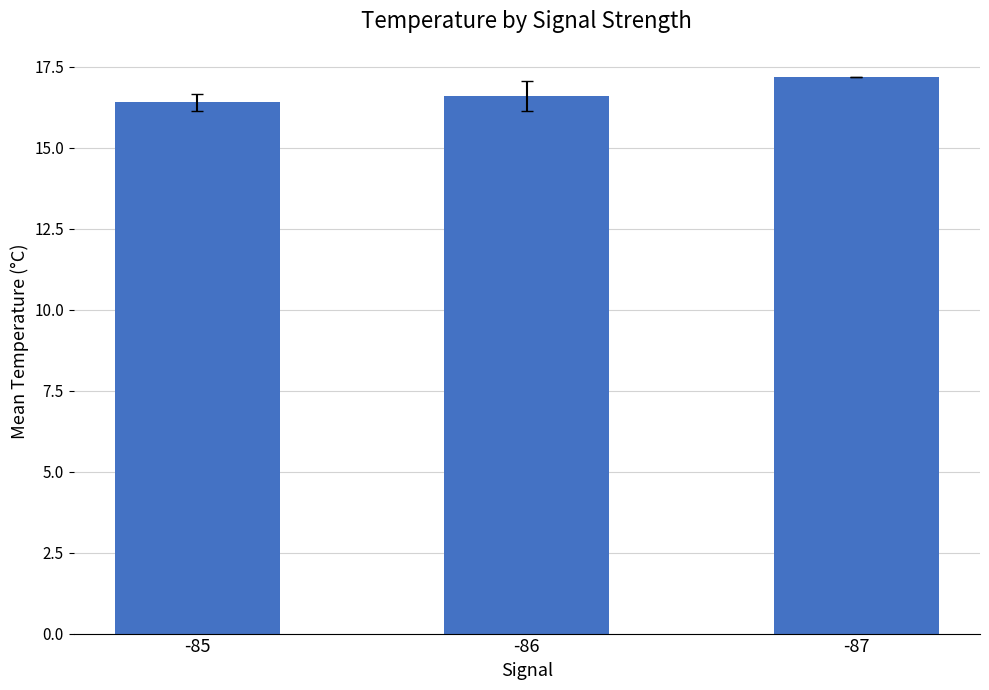

List the labels in order of value, smallest first.

-85, -86, -87